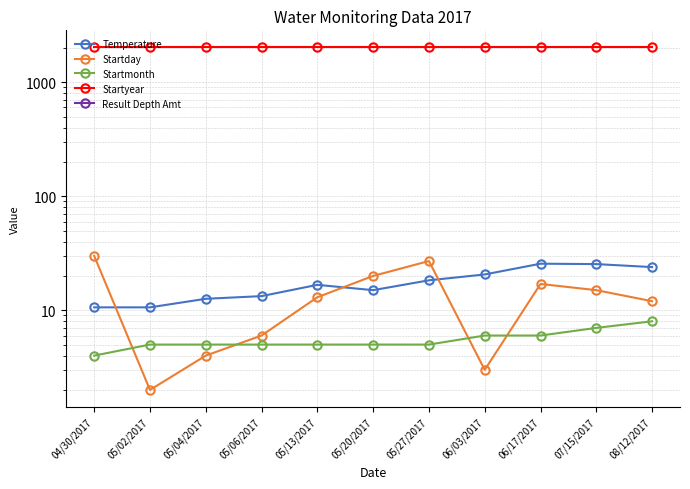

What is the greatest value displayed?

2017.0